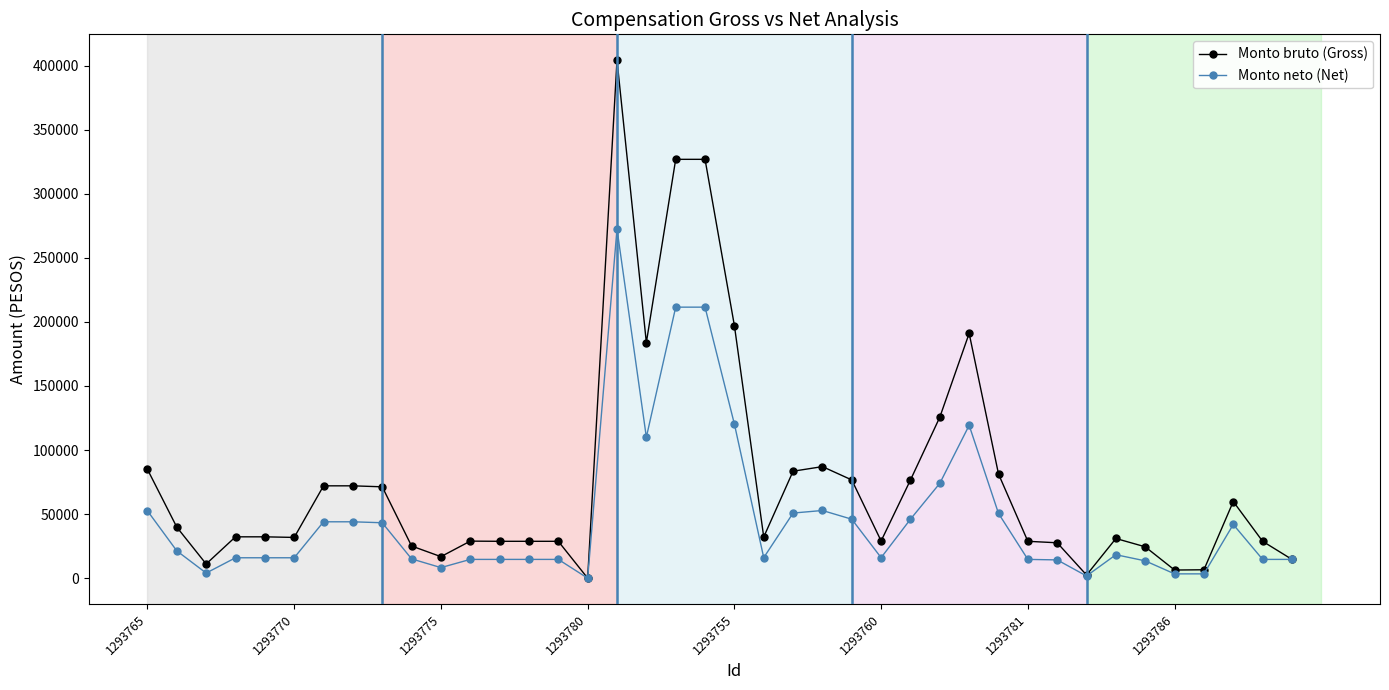

Which series has the widest spread of values?

Monto bruto (Gross)